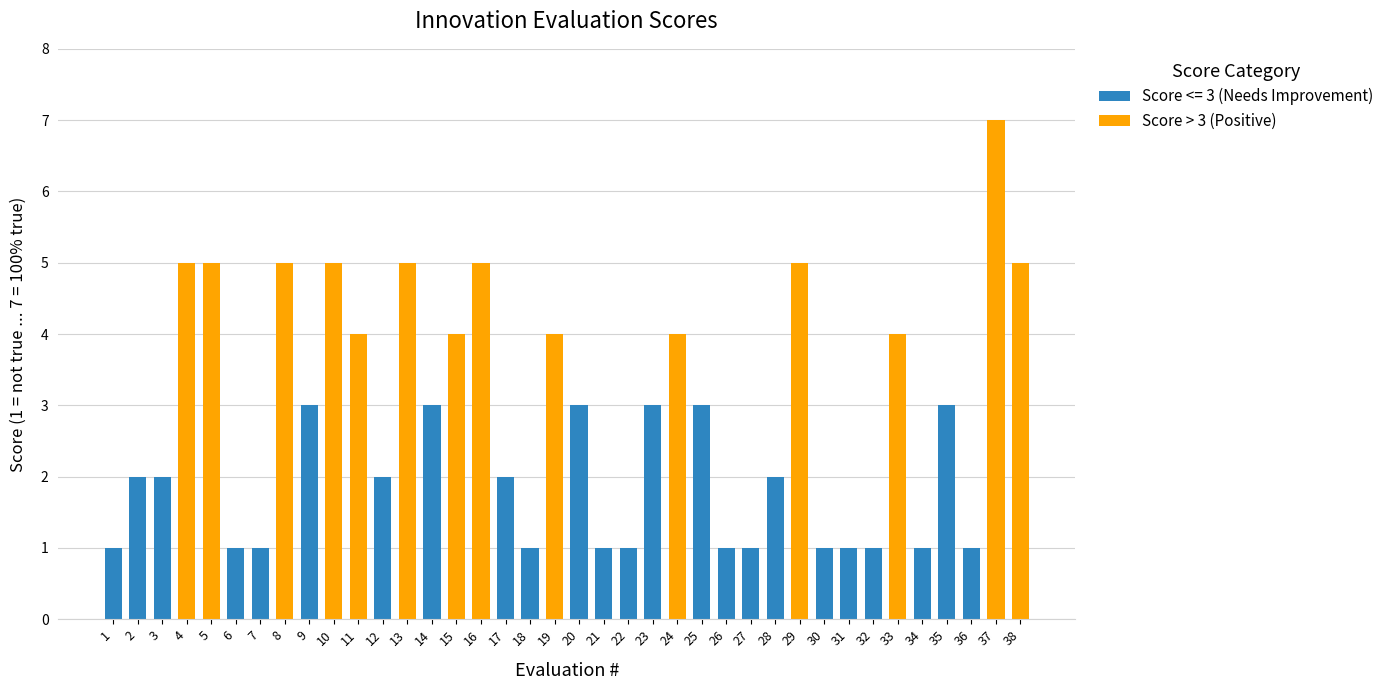

Reading left to right, extract all data points from this chart.

1	2	2	5	5	1	1	5	3	5	4	2	5	3	4	5	2	1	4	3	1	1	3	4	3	1	1	2	5	1	1	1	4	1	3	1	7	5